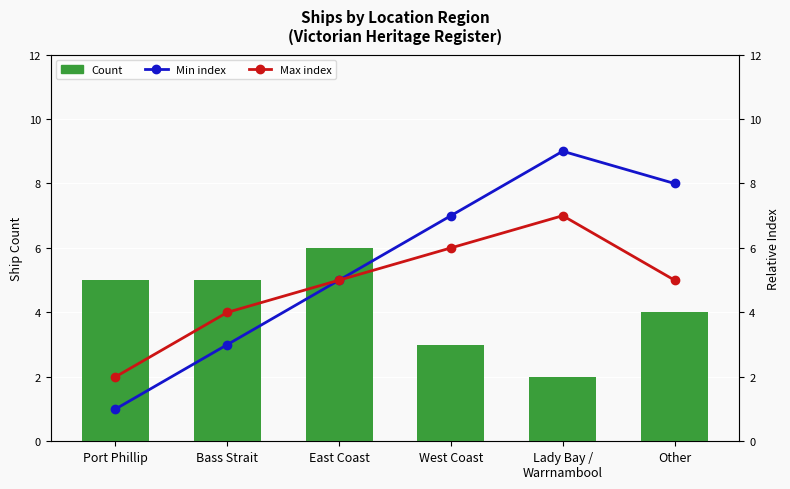

Reading right to left, list all the values displayed in this chart.

Count: 4	2	3	6	5	5
Min index: 8	9	7	5	3	1
Max index: 5	7	6	5	4	2